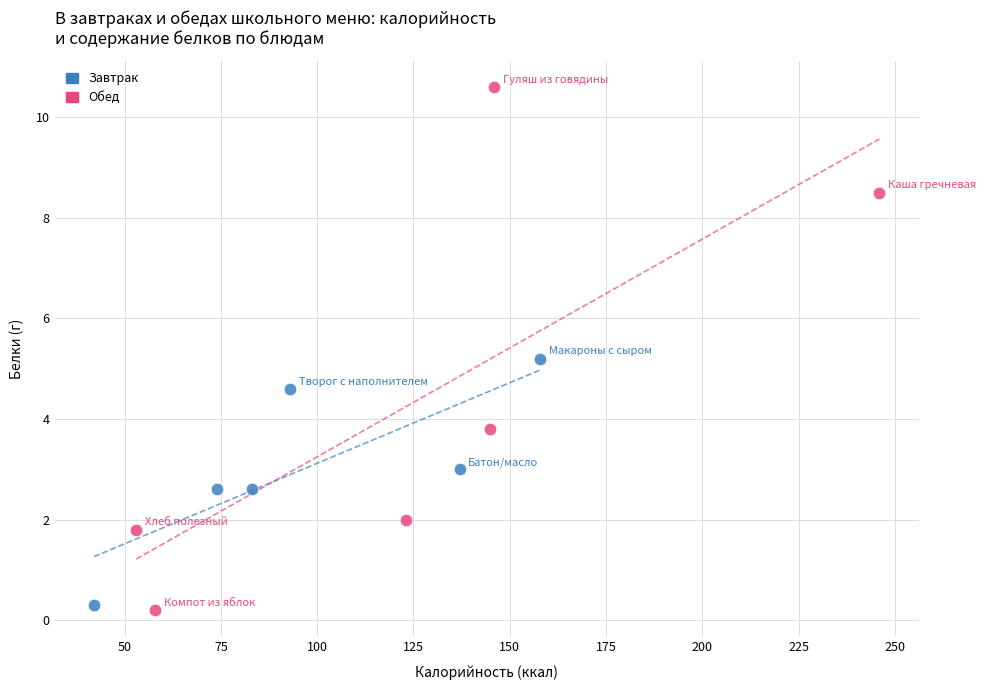

Which series contains the highest Y value?

Обед